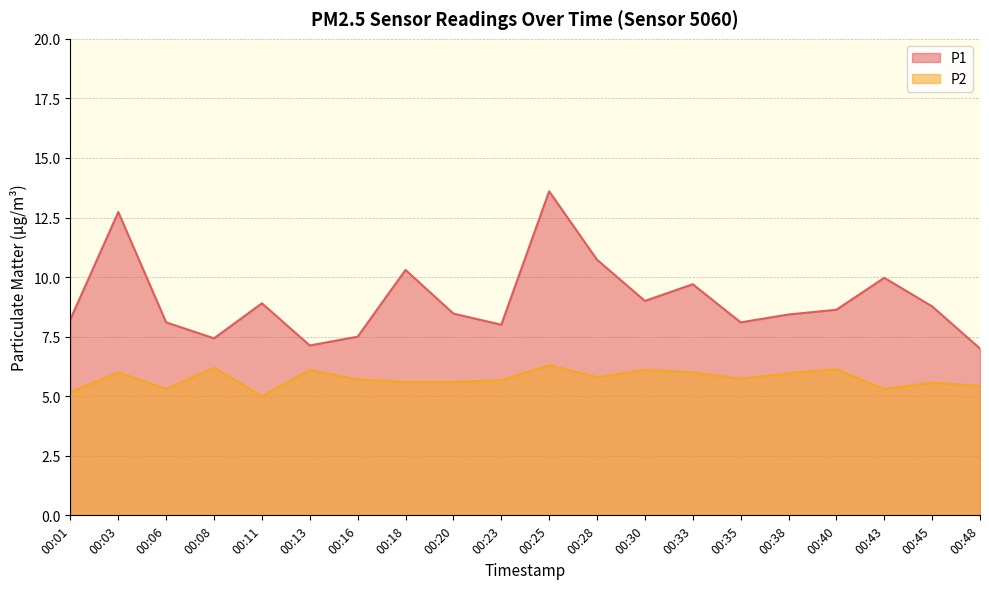

Between 00:33 and 00:30, which is larger?

00:33